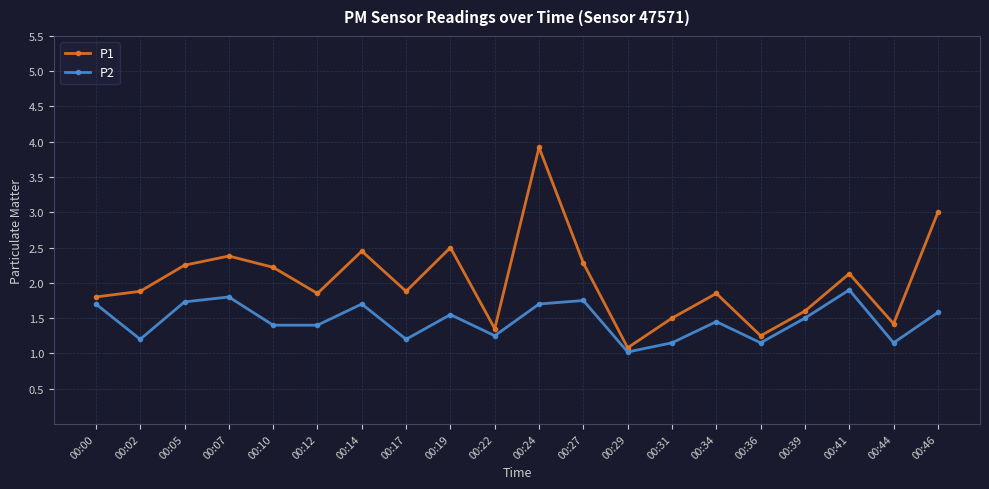

What is the value of the P2 point at the 13th from the left?

1.0